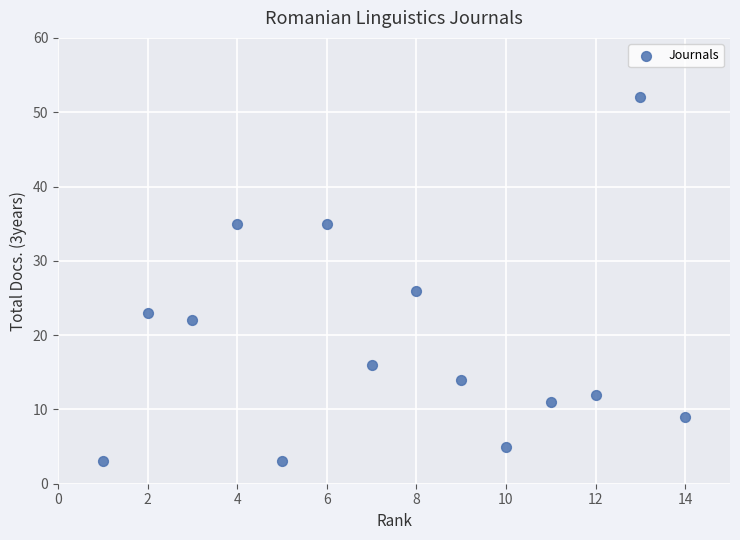

What Y value in the scatter plot is closest to 27?

26